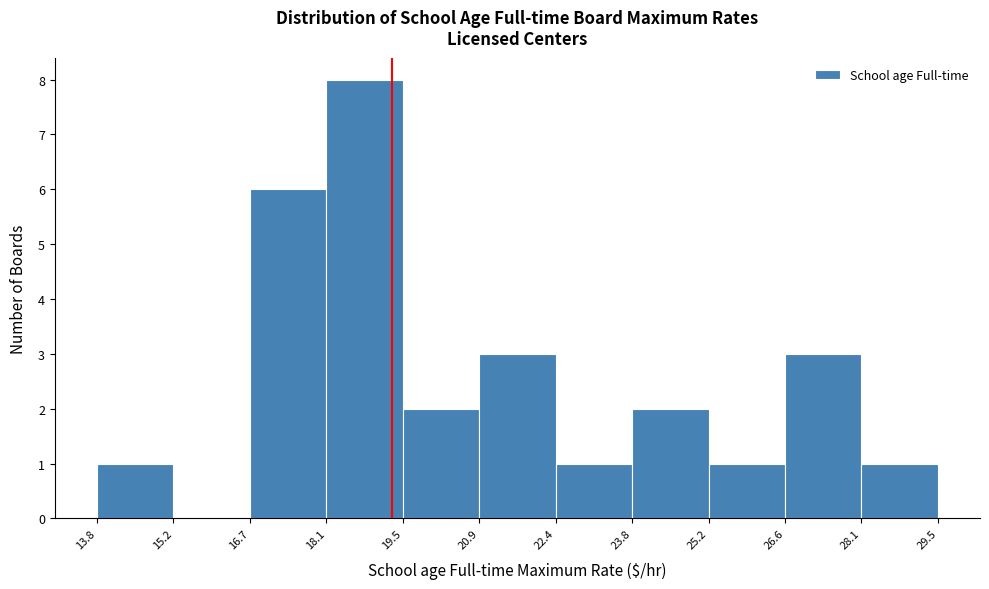

Over which range of the x-axis is the bar tallest?

18.1 to 19.5